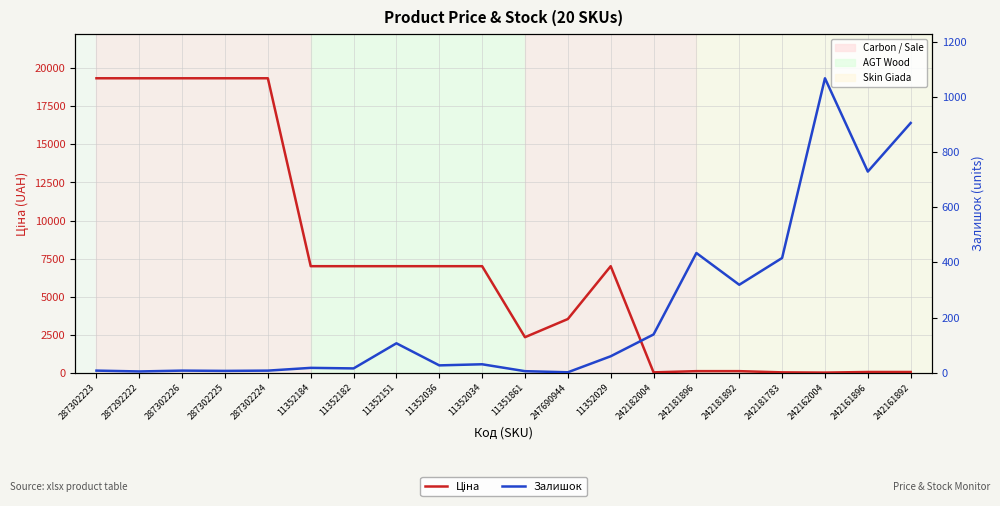

What is the sum of all Ціна values?

145013.7